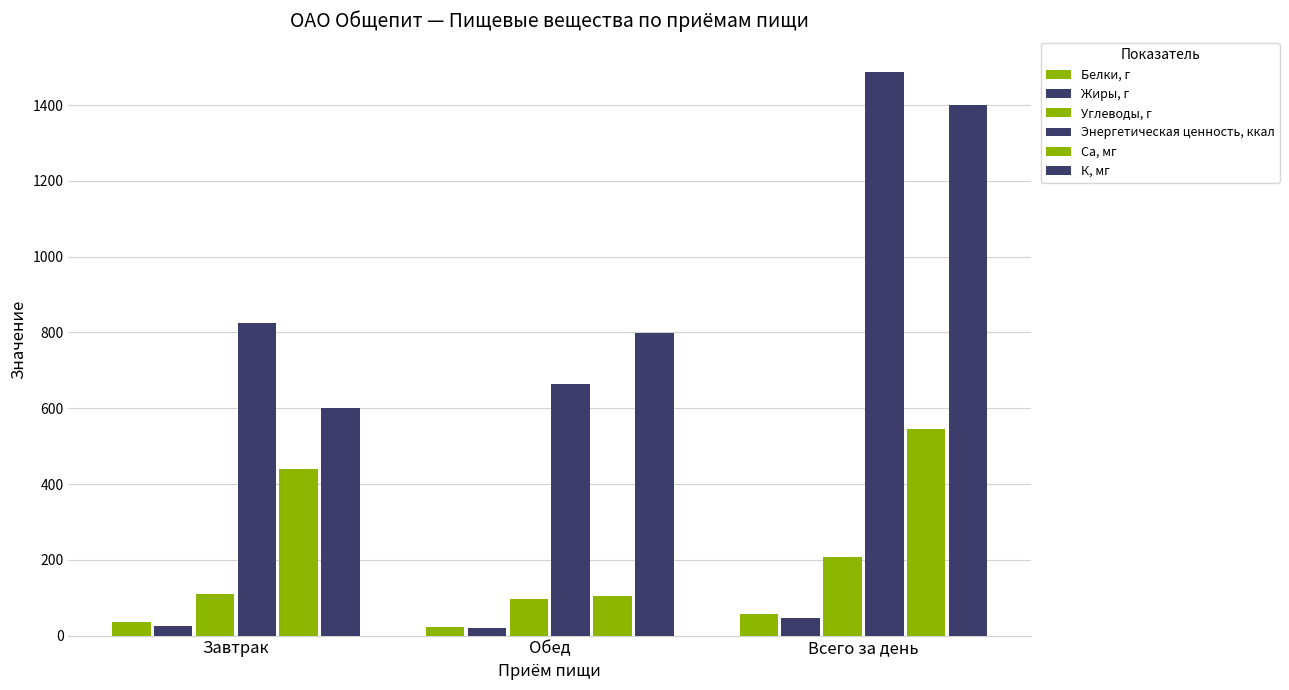

Count the number of data series in this chart.

6